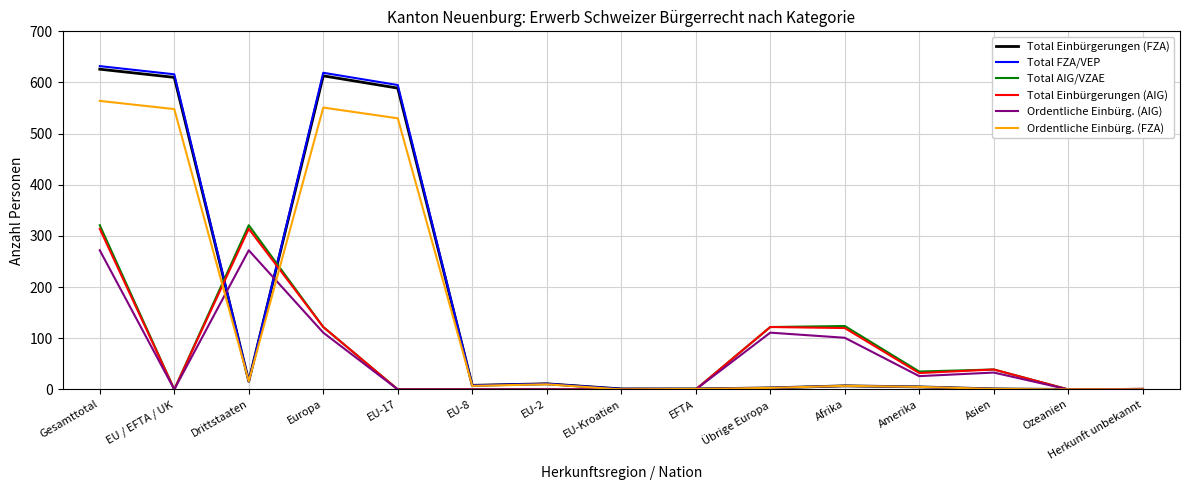

Read the Total Einbürgerungen (FZA) value at Europa.

613